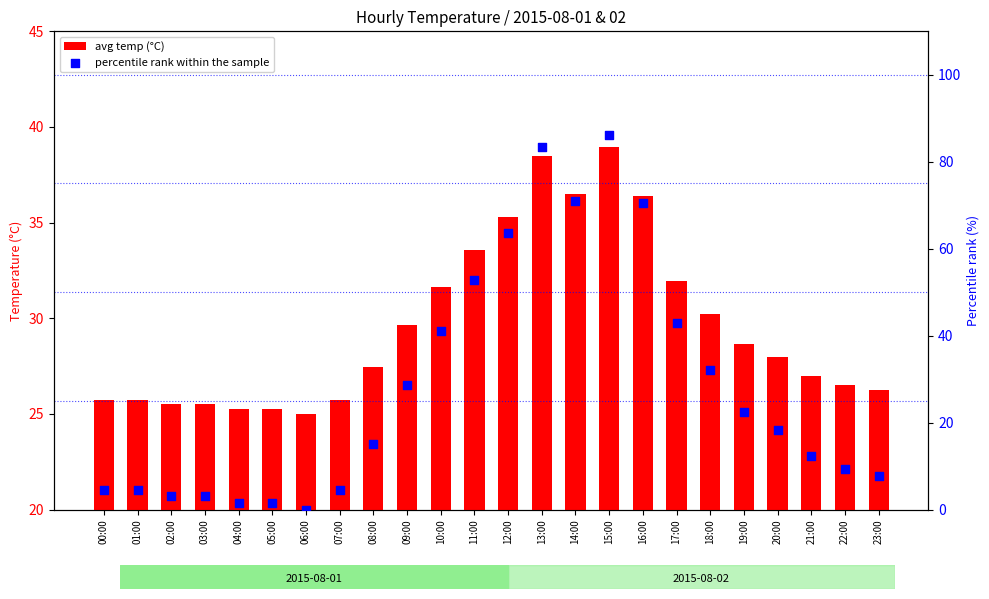

At how many categories does at least one series exceed 24?

24